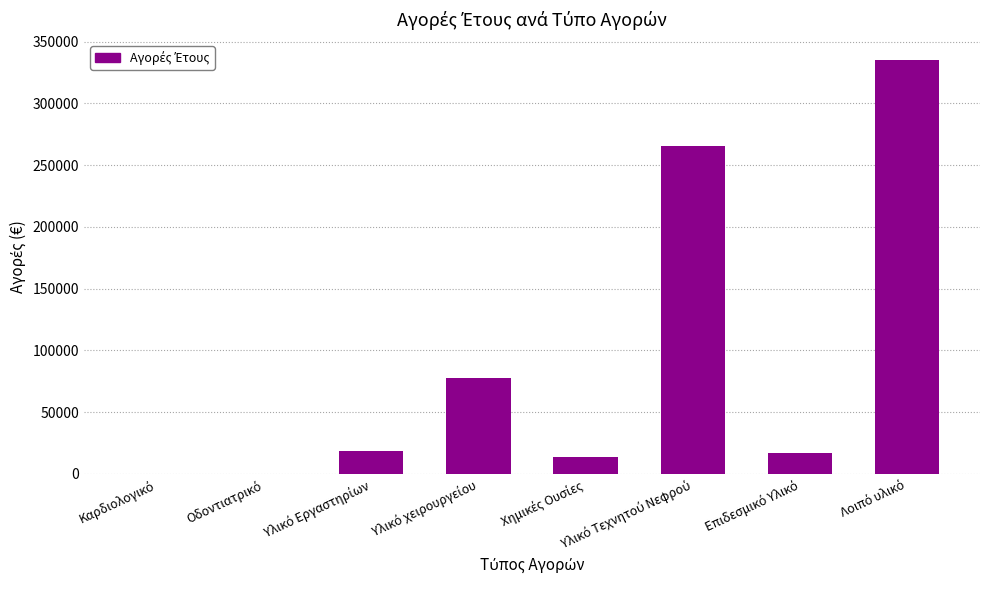

What is the greatest value displayed?

334723.3